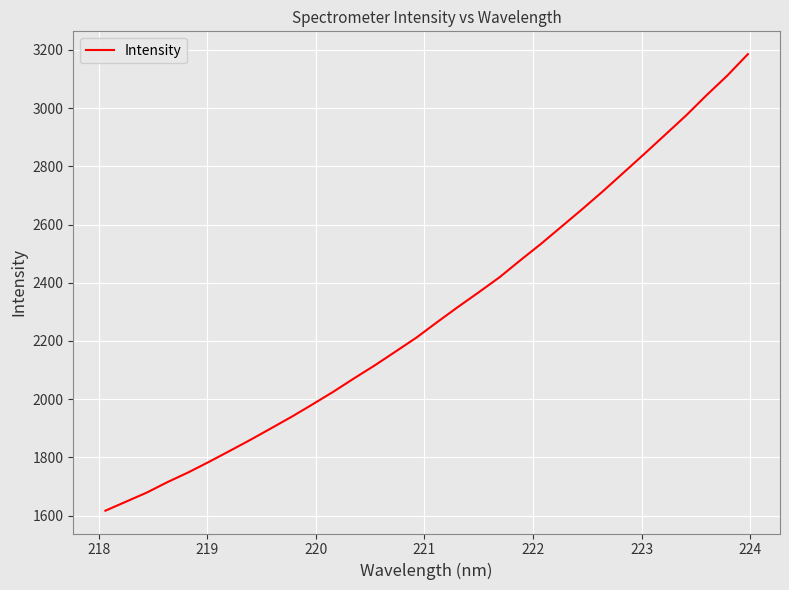

What is the difference between the maximum and minimum values?

1568.2